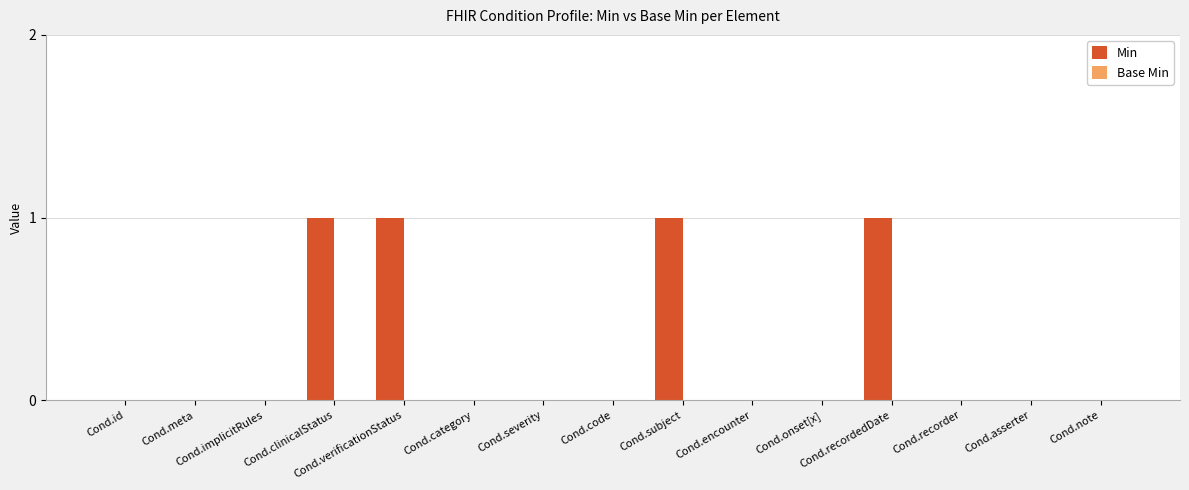

What is the sum of all values?

4